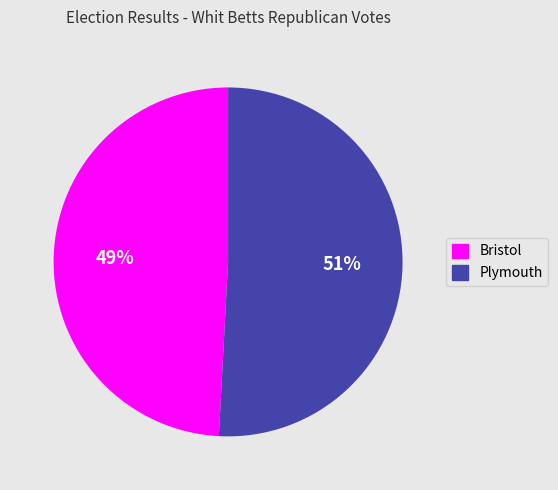

Combined, do Bristol and Plymouth account for over 50%?

Yes